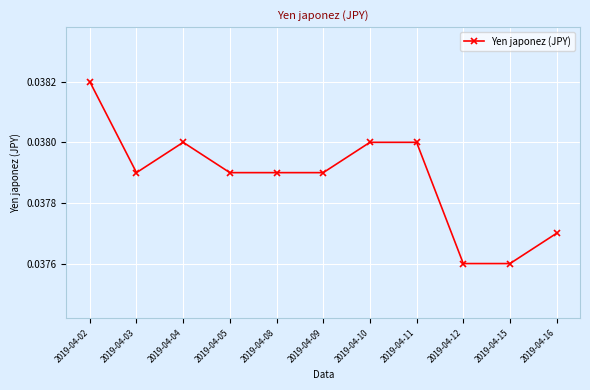

Where is the first local minimum?

2019-04-03